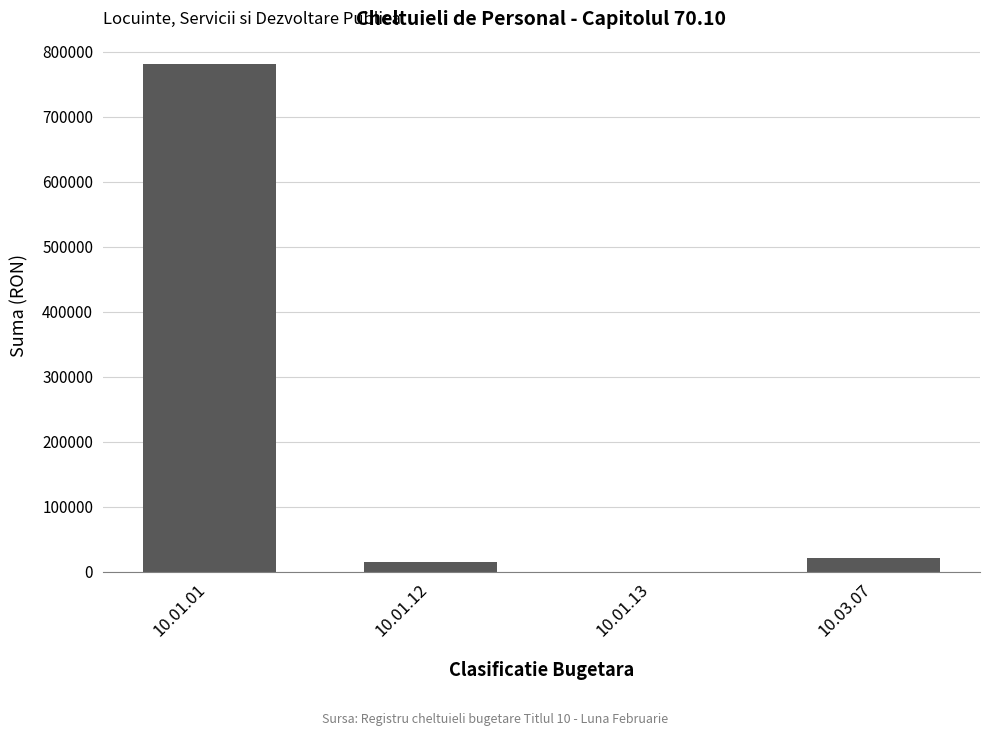

What is the maximum value shown in the chart?

780874